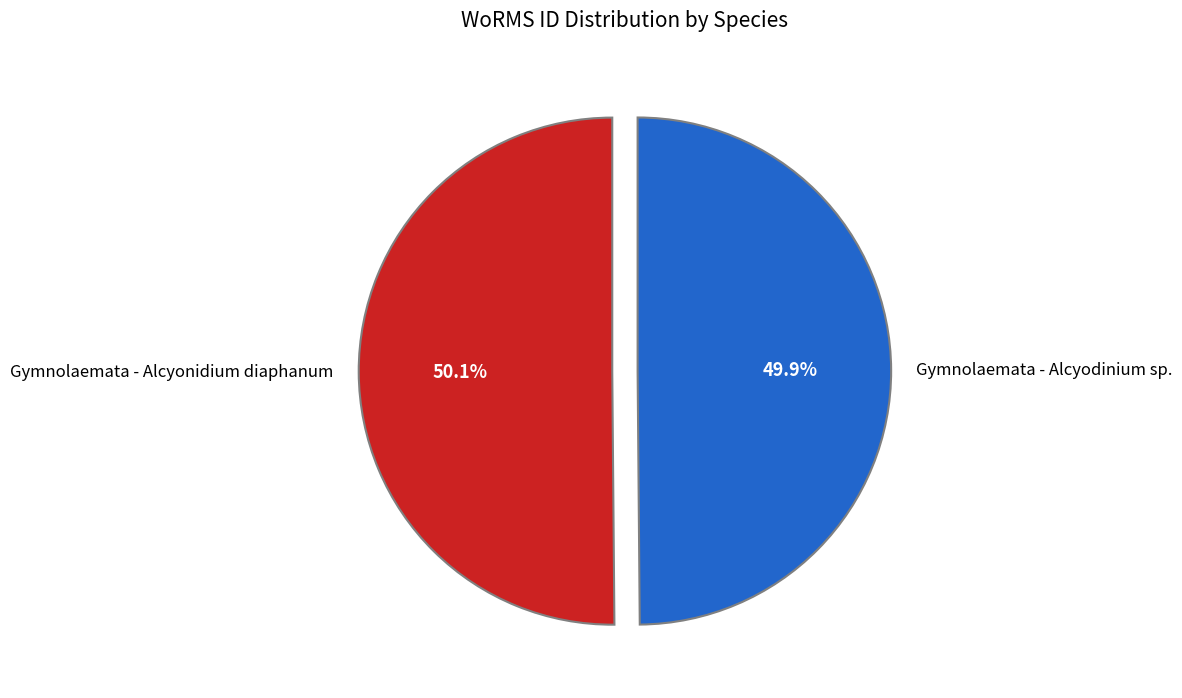

What portion of the pie excludes Gymnolaemata - Alcyodinium sp.?

50.1%